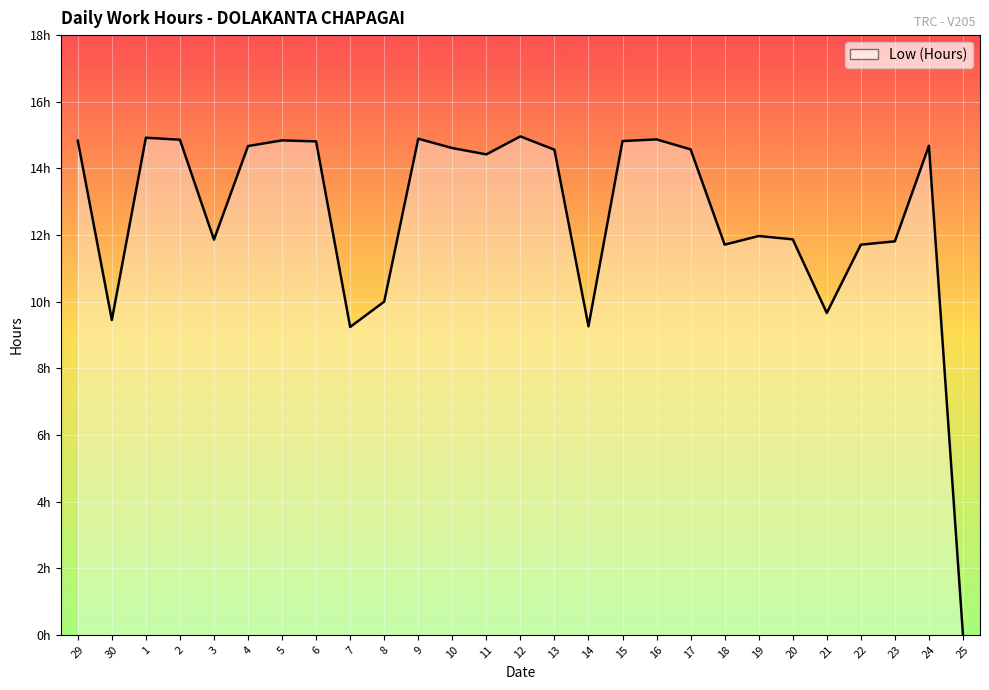

True or false: there are more than 2 points higher than both neighbors.

True